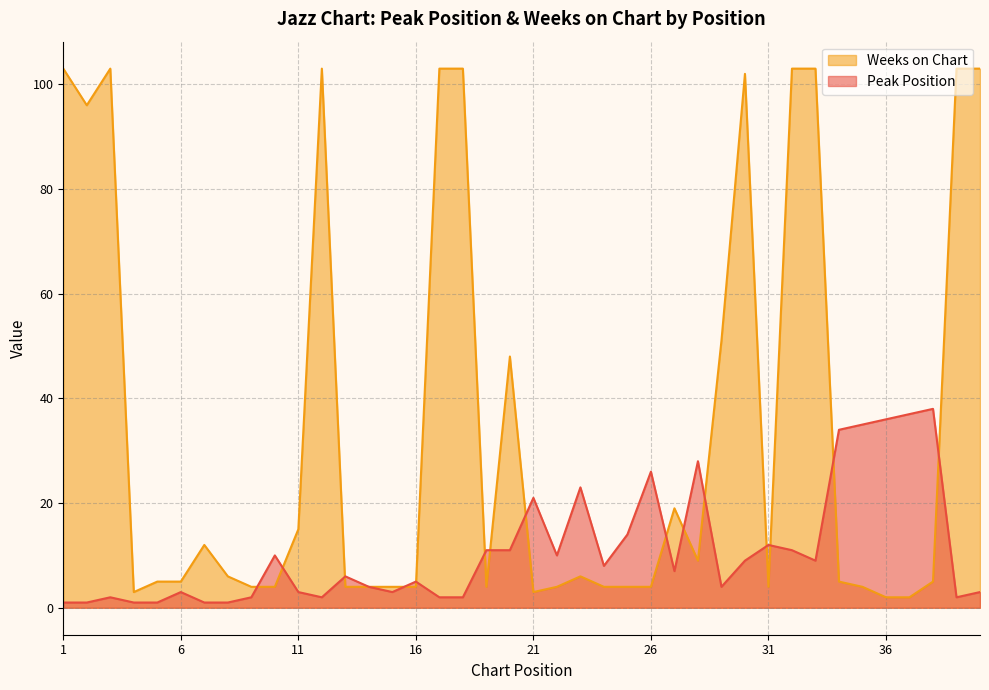

The value of Weeks on Chart at 5 is 1. True or false?

False